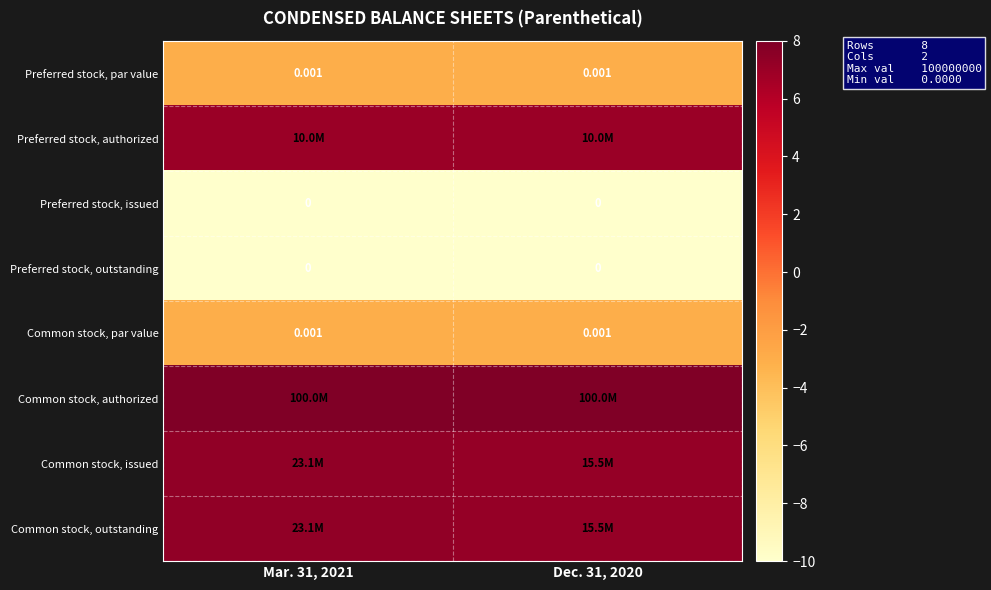

Is the value of Common stock, par value at Mar. 31, 2021 greater than the value of Preferred stock, issued at Dec. 31, 2020?

Yes